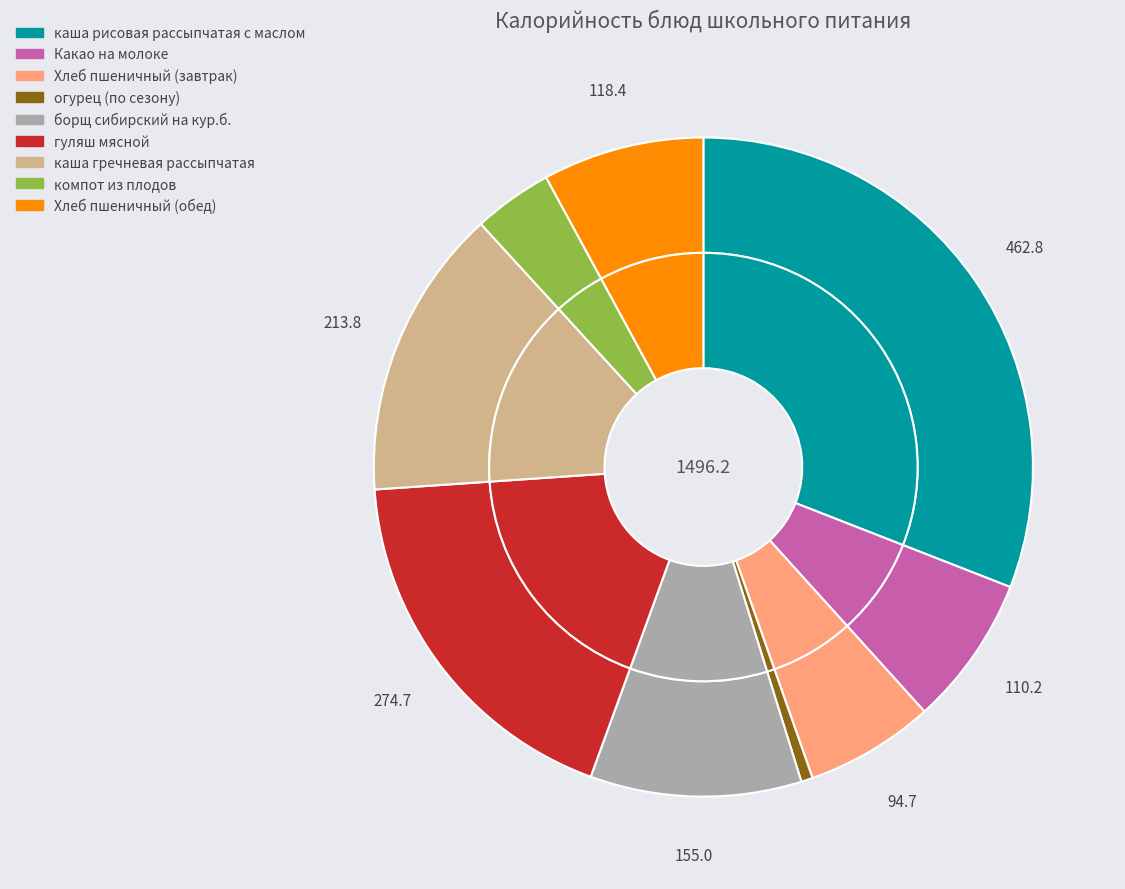

To the nearest percent, what portion does борщ сибирский на кур.б. represent?

10%